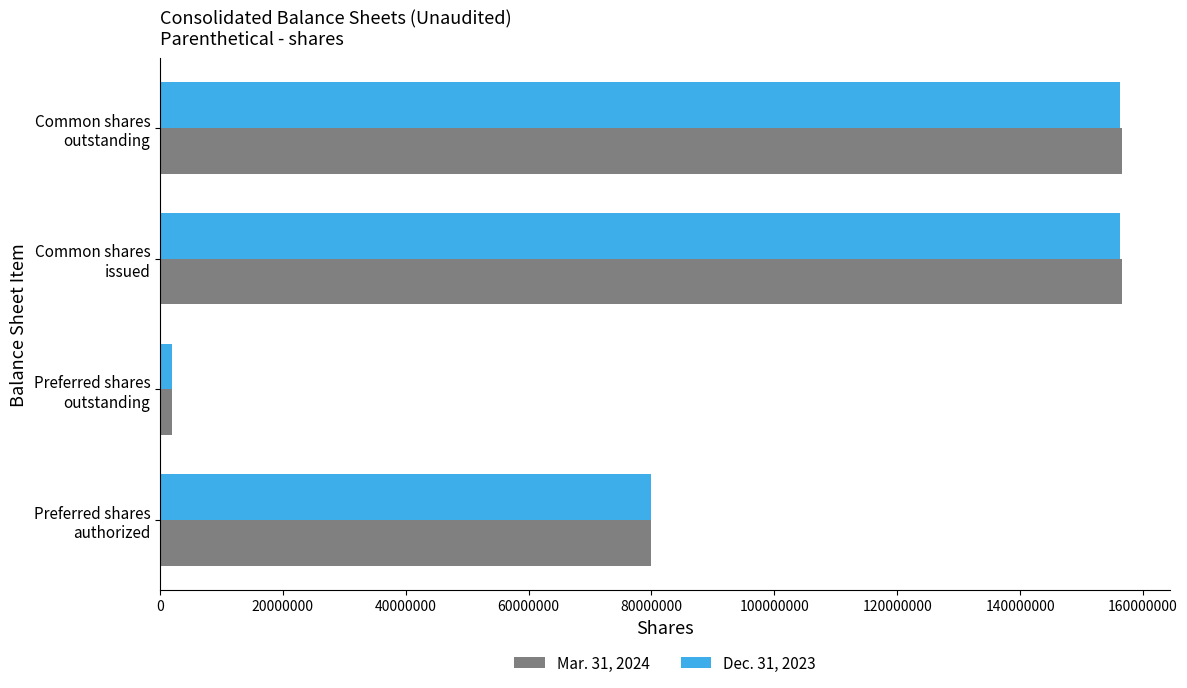

At how many categories does at least one series exceed 130480987?

2